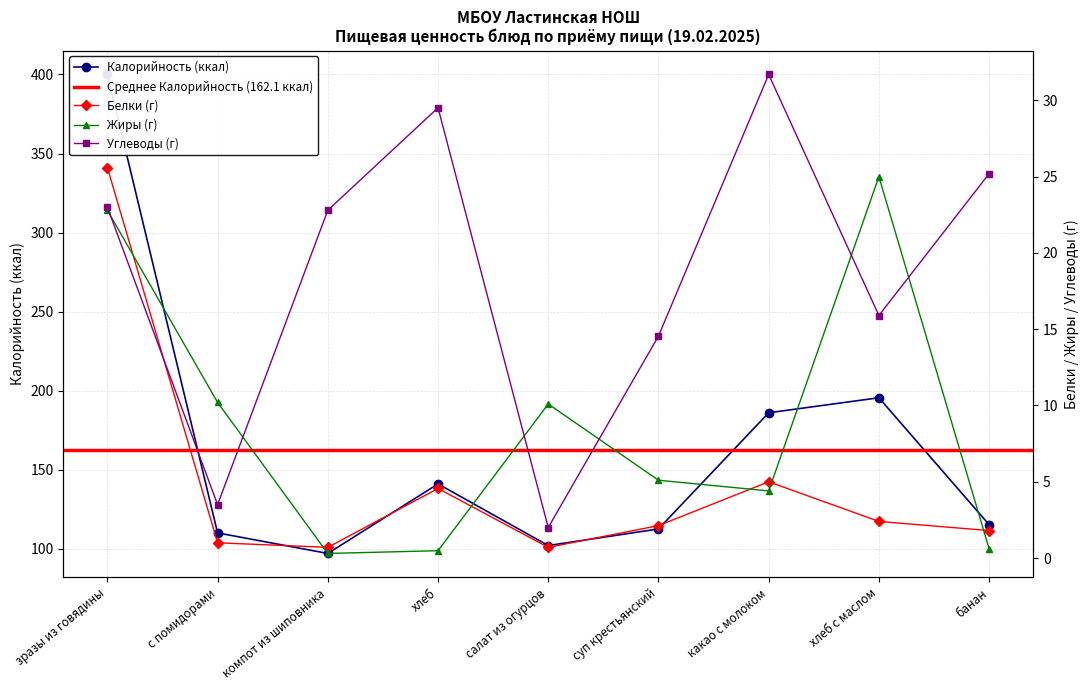

Reading left to right, extract all data points from this chart.

Калорийность: 400.0	110.0	97.0	141.0	102.0	112.5	186.0	195.5	115.2
Белки: 25.6	1.0	0.7	4.6	0.7	2.1	5.0	2.4	1.8
Жиры: 22.8	10.2	0.3	0.5	10.1	5.1	4.4	25.0	0.6
Углеводы: 23.0	3.5	22.8	29.5	2.0	14.6	31.7	15.9	25.2